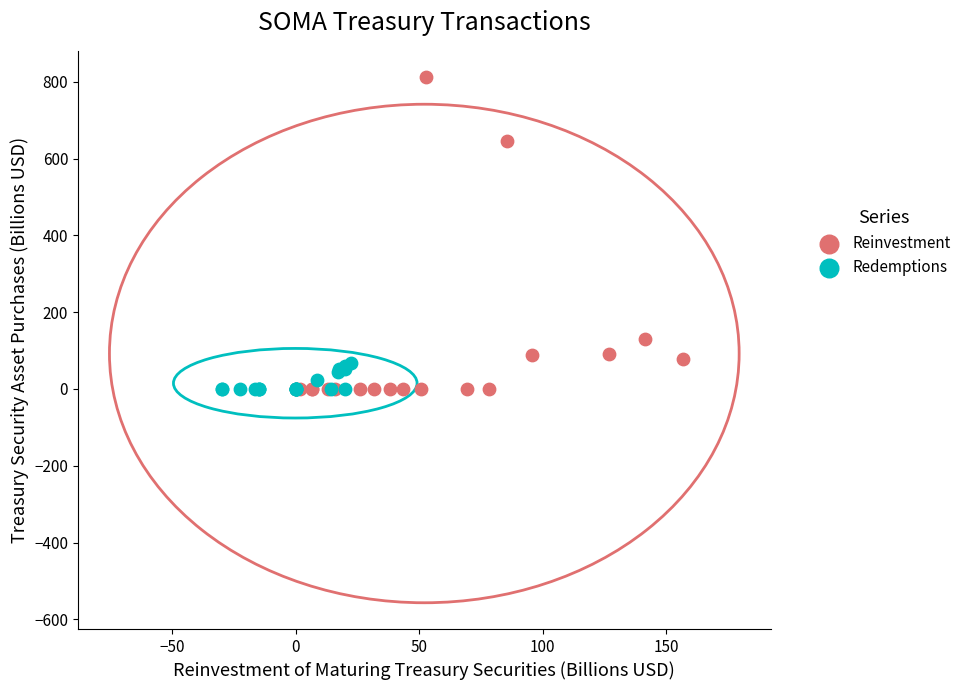

Which series has the widest spread of Y values?

Reinvestment